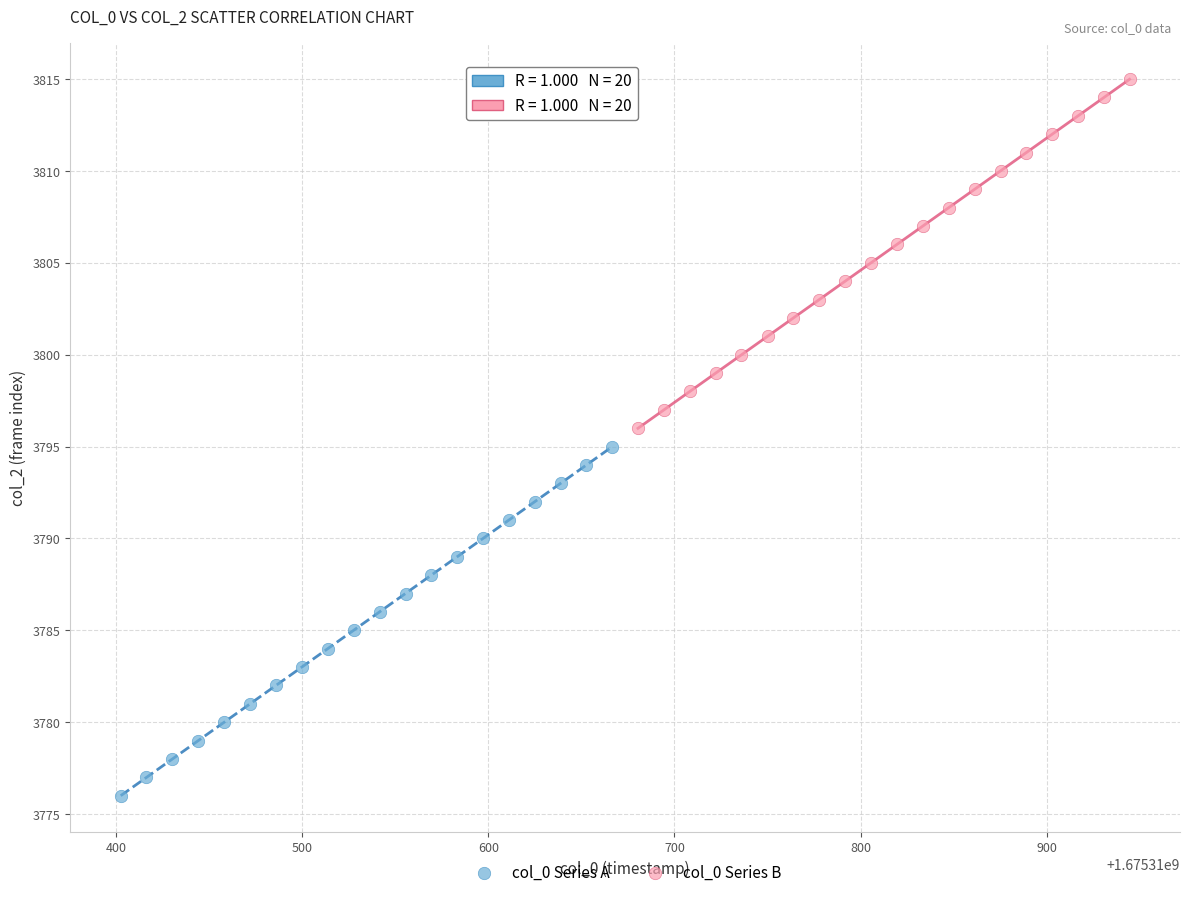

Which series contains the lowest Y value?

col_0 Series A